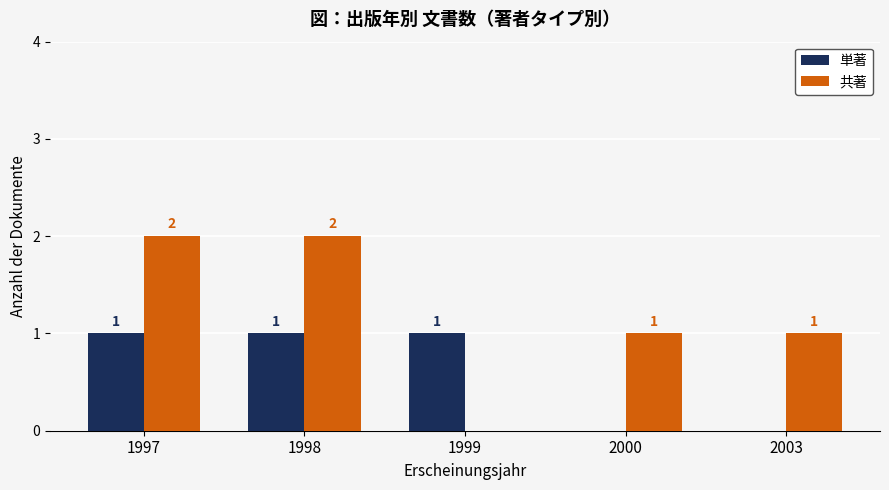

Which series has the largest range (max minus min)?

共著